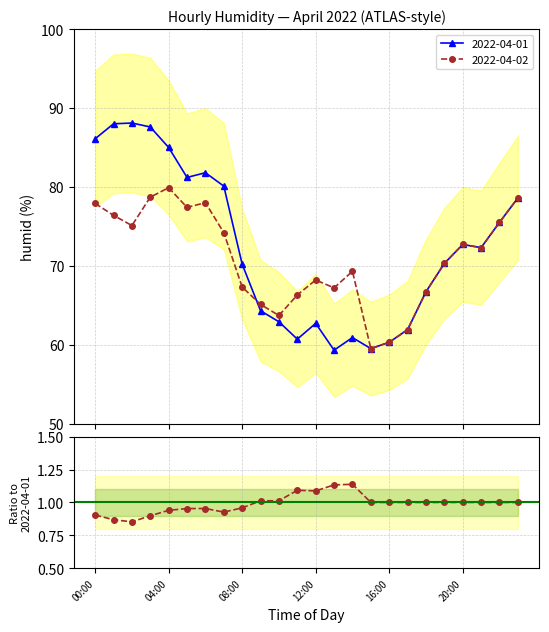

True or false: 2022-04-01 has more than 1 interior local peaks.

True